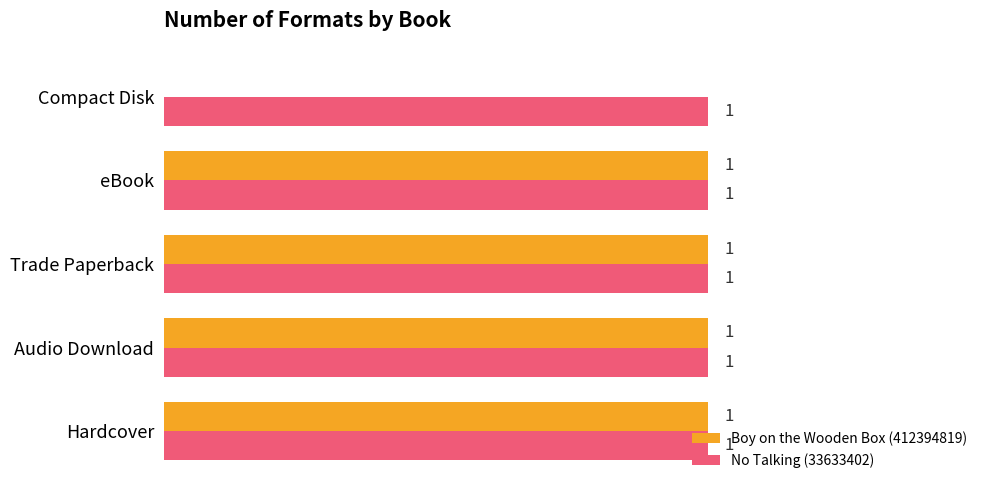

Which series changed the most between Hardcover and Compact Disk?

Boy on the Wooden Box (412394819)